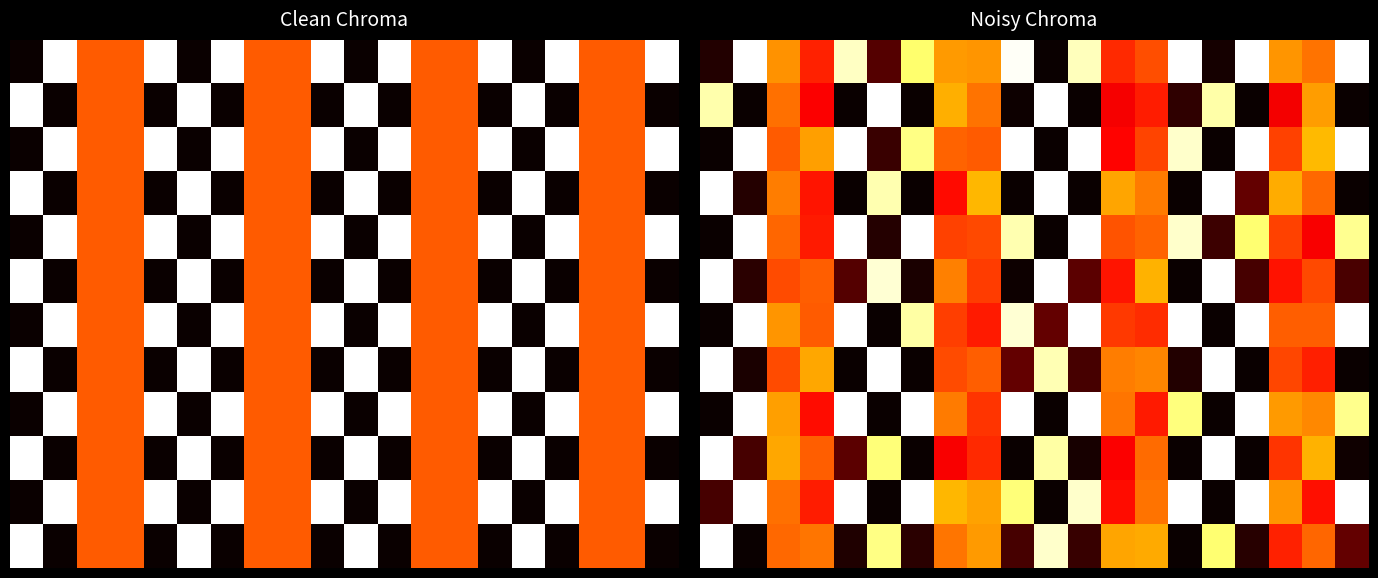

Which has a higher value, 17 or 1?

1